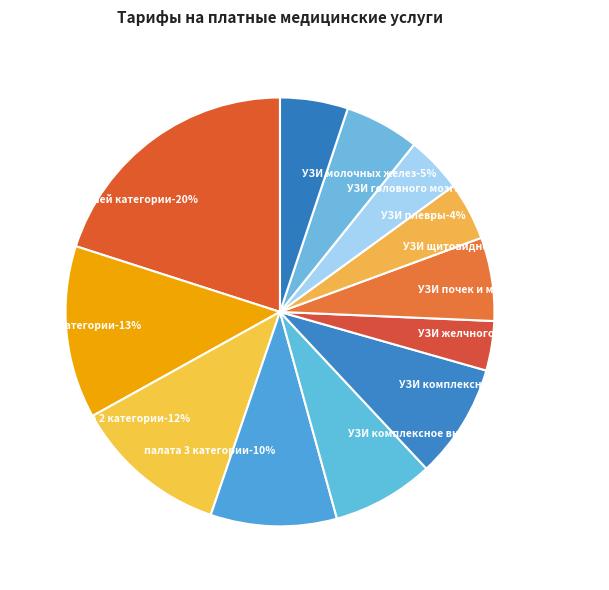

What is the largest slice in the pie chart?

палата высшей категории